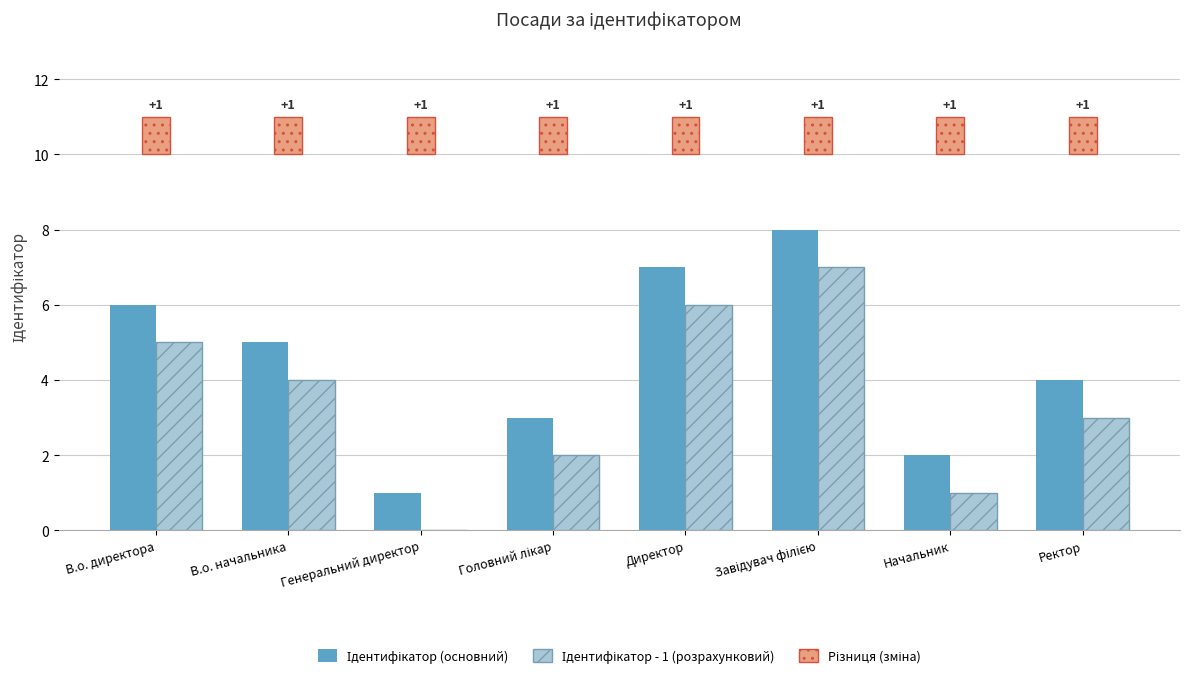

Between Генеральний директор and Головний лікар, which series saw the biggest shift?

Ідентифікатор (основний)